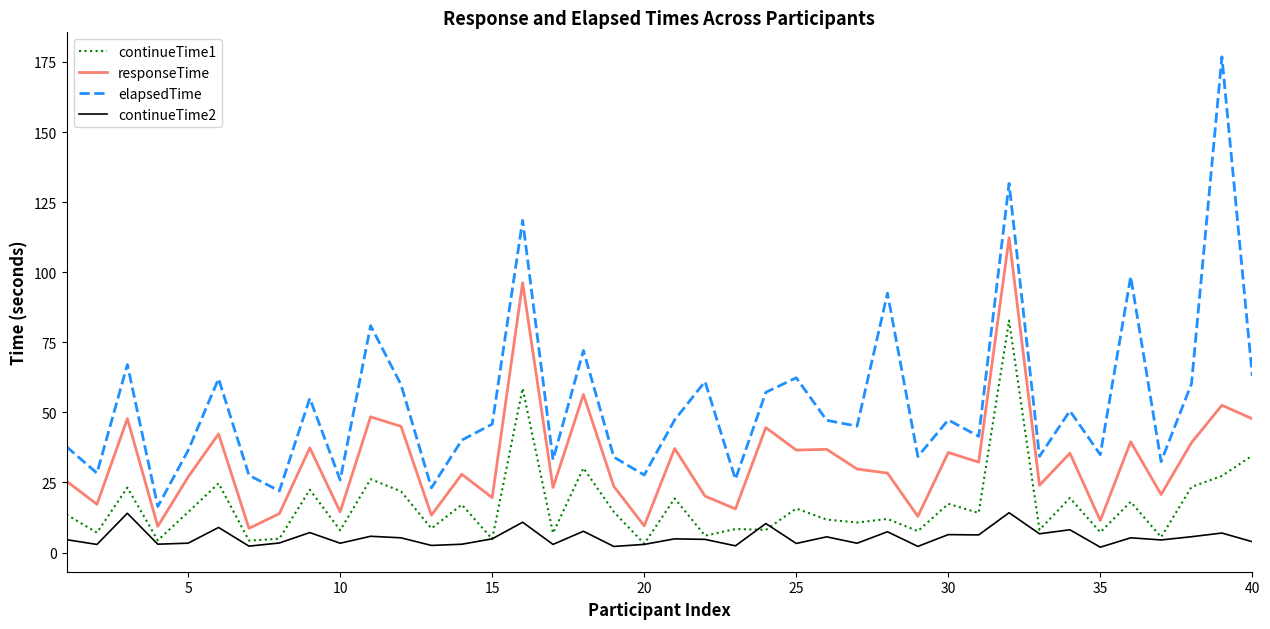

List the series in order of their overall mean, lowest first.

continueTime2, continueTime1, responseTime, elapsedTime